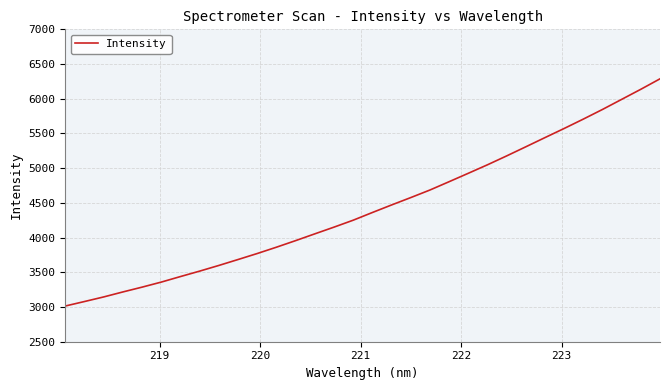

What is the difference between the maximum and minimum values?

3272.7